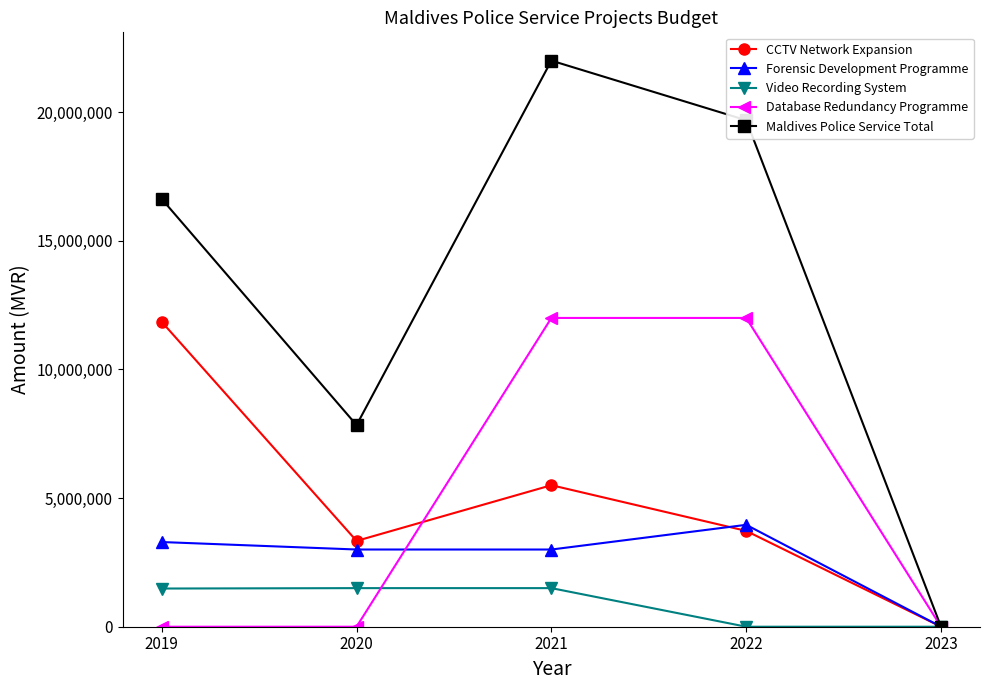

What is the highest value of the Forensic Development Programme series?

3960000